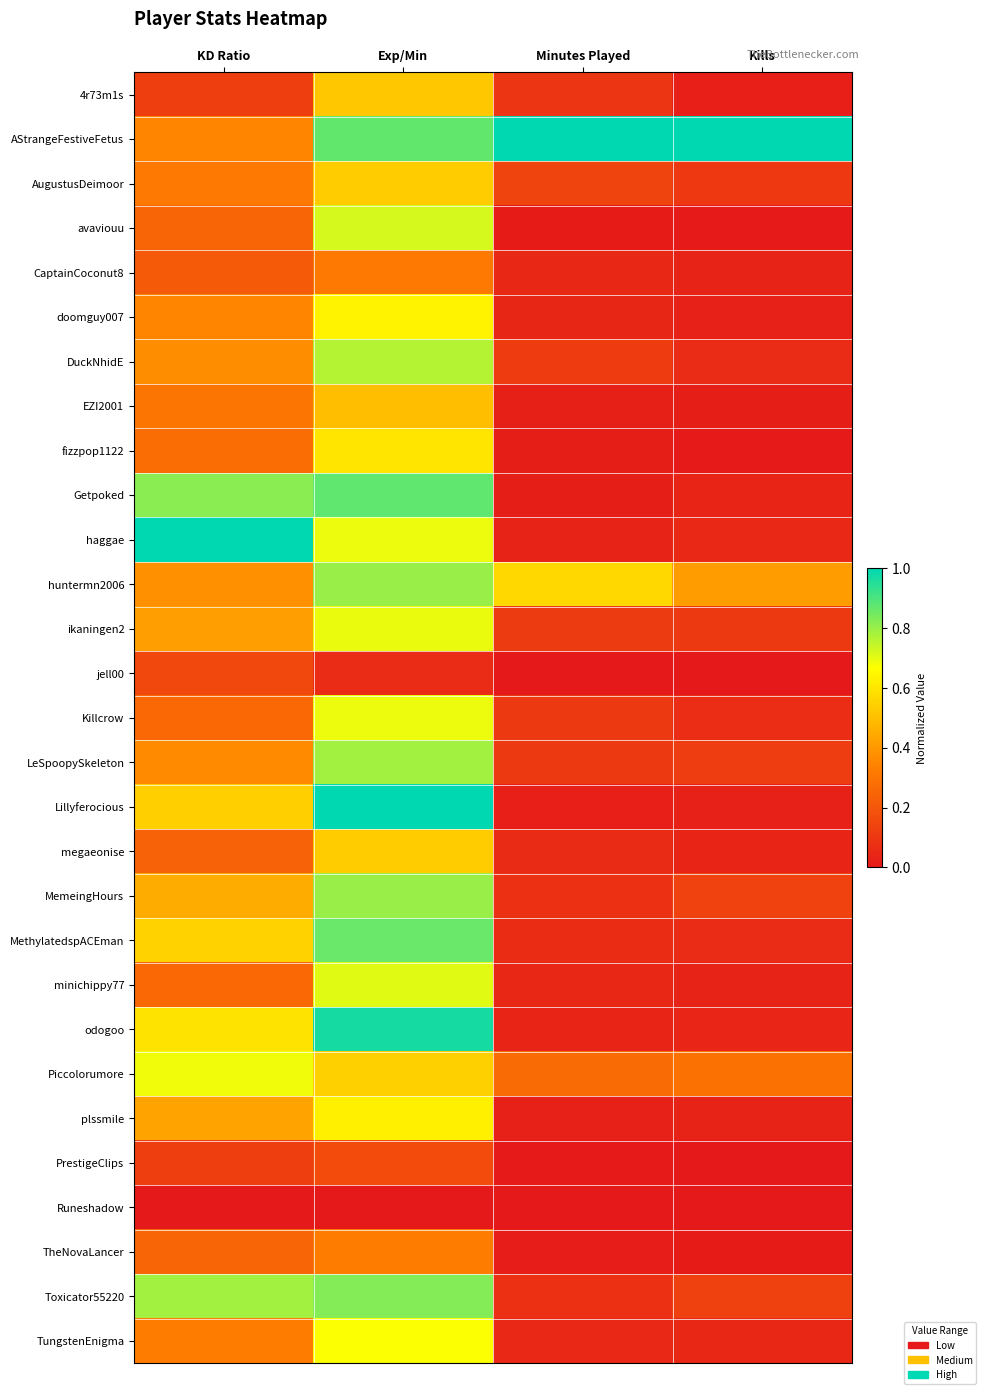

Reading left to right, what are all the values shown in this chart?

4r73m1s: KD Ratio=0.1	Exp/Min=0.5	Minutes Played=0.1	Kills=0.0
AStrangeFestiveFetus: KD Ratio=0.3	Exp/Min=0.9	Minutes Played=1.0	Kills=1.0
AugustusDeimoor: KD Ratio=0.3	Exp/Min=0.5	Minutes Played=0.1	Kills=0.1
avaviouu: KD Ratio=0.2	Exp/Min=0.7	Minutes Played=0.0	Kills=0.0
CaptainCoconut8: KD Ratio=0.2	Exp/Min=0.3	Minutes Played=0.0	Kills=0.0
doomguy007: KD Ratio=0.3	Exp/Min=0.6	Minutes Played=0.0	Kills=0.0
DuckNhidE: KD Ratio=0.4	Exp/Min=0.8	Minutes Played=0.1	Kills=0.1
EZI2001: KD Ratio=0.3	Exp/Min=0.5	Minutes Played=0.0	Kills=0.0
fizzpop1122: KD Ratio=0.3	Exp/Min=0.6	Minutes Played=0.0	Kills=0.0
Getpoked: KD Ratio=0.8	Exp/Min=0.9	Minutes Played=0.0	Kills=0.0
haggae: KD Ratio=1.0	Exp/Min=0.7	Minutes Played=0.0	Kills=0.1
huntermn2006: KD Ratio=0.4	Exp/Min=0.8	Minutes Played=0.6	Kills=0.4
ikaningen2: KD Ratio=0.4	Exp/Min=0.7	Minutes Played=0.1	Kills=0.1
jell00: KD Ratio=0.2	Exp/Min=0.1	Minutes Played=0.0	Kills=0.0
Killcrow: KD Ratio=0.3	Exp/Min=0.7	Minutes Played=0.1	Kills=0.1
LeSpoopySkeleton: KD Ratio=0.4	Exp/Min=0.8	Minutes Played=0.1	Kills=0.1
Lillyferocious: KD Ratio=0.5	Exp/Min=1.0	Minutes Played=0.0	Kills=0.0
megaeonise: KD Ratio=0.2	Exp/Min=0.5	Minutes Played=0.1	Kills=0.0
MemeingHours: KD Ratio=0.4	Exp/Min=0.8	Minutes Played=0.1	Kills=0.1
MethylatedspACEman: KD Ratio=0.6	Exp/Min=0.9	Minutes Played=0.1	Kills=0.1
minichippy77: KD Ratio=0.3	Exp/Min=0.7	Minutes Played=0.0	Kills=0.0
odogoo: KD Ratio=0.6	Exp/Min=1.0	Minutes Played=0.0	Kills=0.0
Piccolorumore: KD Ratio=0.7	Exp/Min=0.5	Minutes Played=0.3	Kills=0.3
plssmile: KD Ratio=0.4	Exp/Min=0.6	Minutes Played=0.0	Kills=0.0
PrestigeClips: KD Ratio=0.1	Exp/Min=0.2	Minutes Played=0.0	Kills=0.0
Runeshadow: KD Ratio=0.0	Exp/Min=0.0	Minutes Played=0.0	Kills=0.0
TheNovaLancer: KD Ratio=0.2	Exp/Min=0.3	Minutes Played=0.0	Kills=0.0
Toxicator55220: KD Ratio=0.8	Exp/Min=0.8	Minutes Played=0.1	Kills=0.1
TungstenEnigma: KD Ratio=0.3	Exp/Min=0.7	Minutes Played=0.1	Kills=0.0